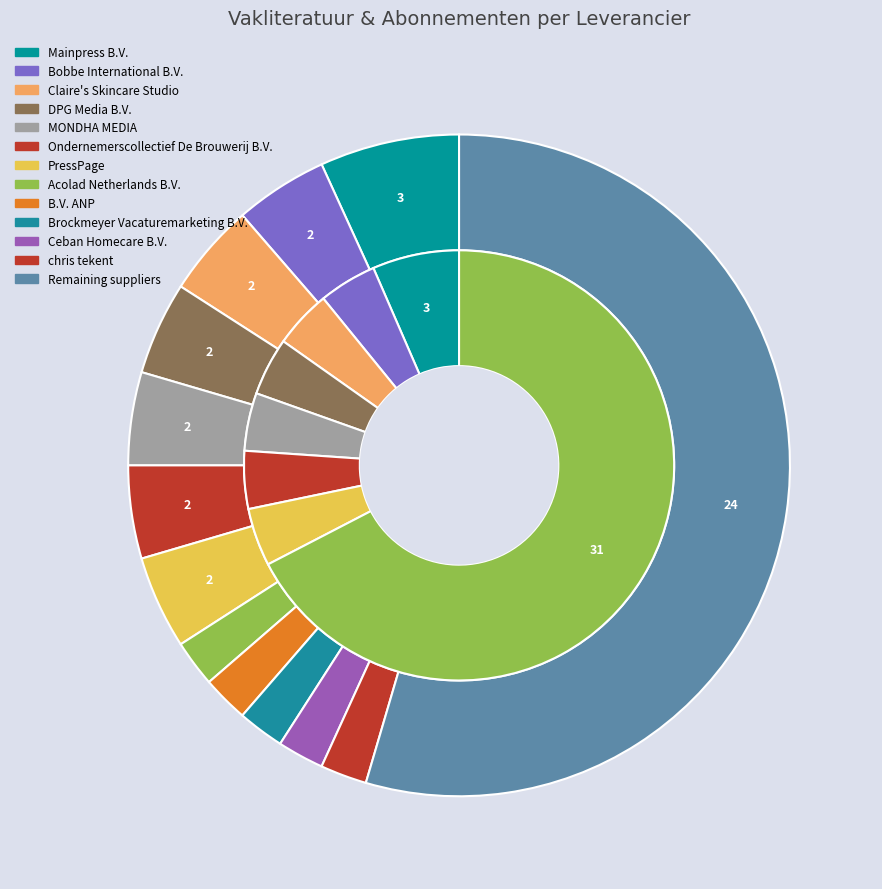

To the nearest percent, what is the difference between the largest and smallest slice percentages?

9%